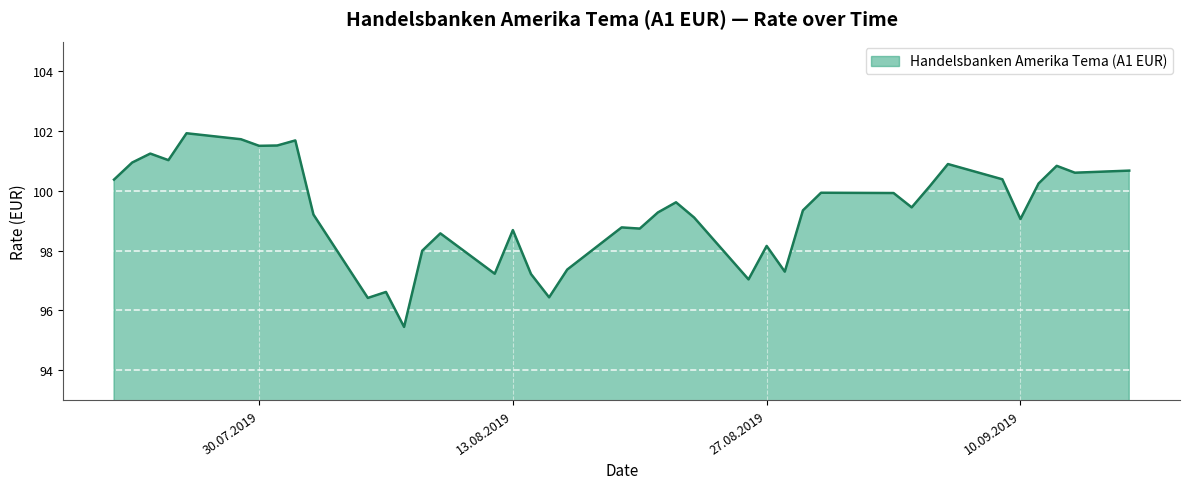

How many lines are shown in the chart?

1